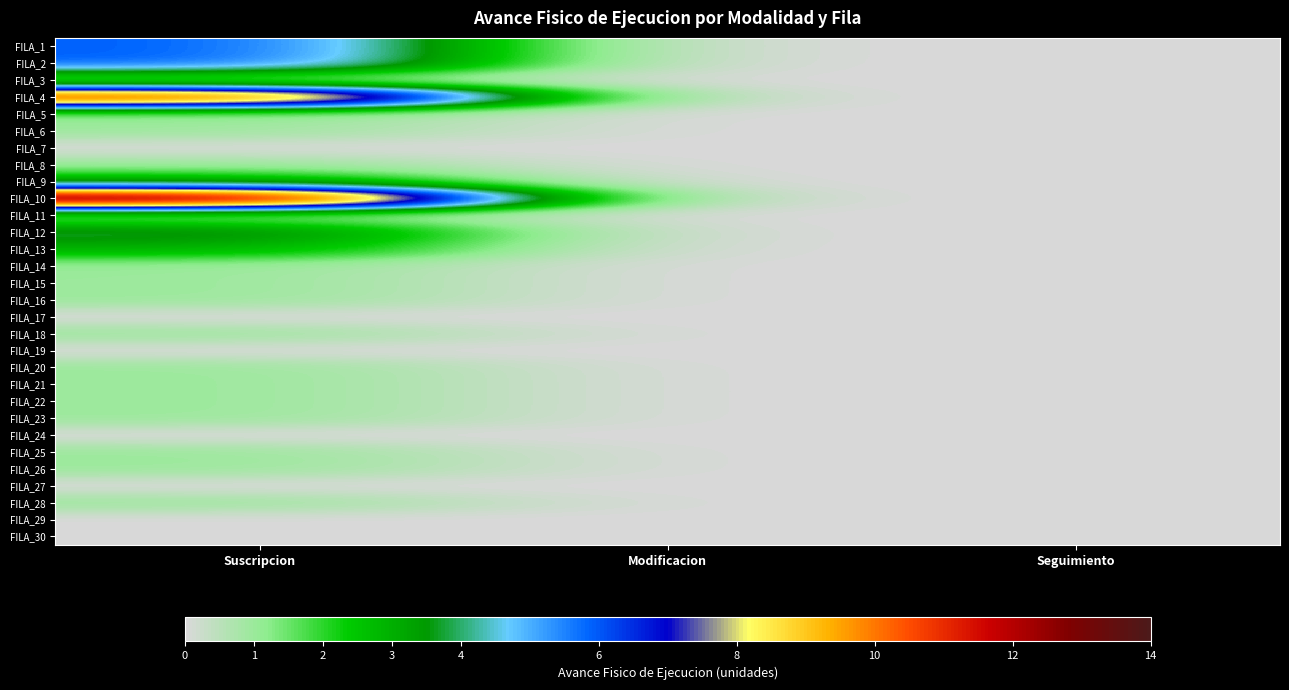

Which category has the highest value across all series?

Suscripcion